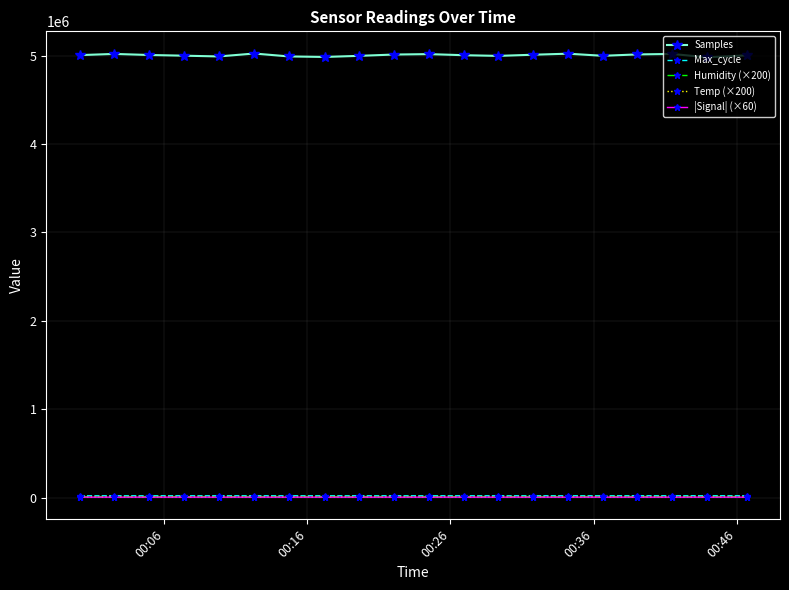

True or false: Samples and Max_cycle cross at least once.

False